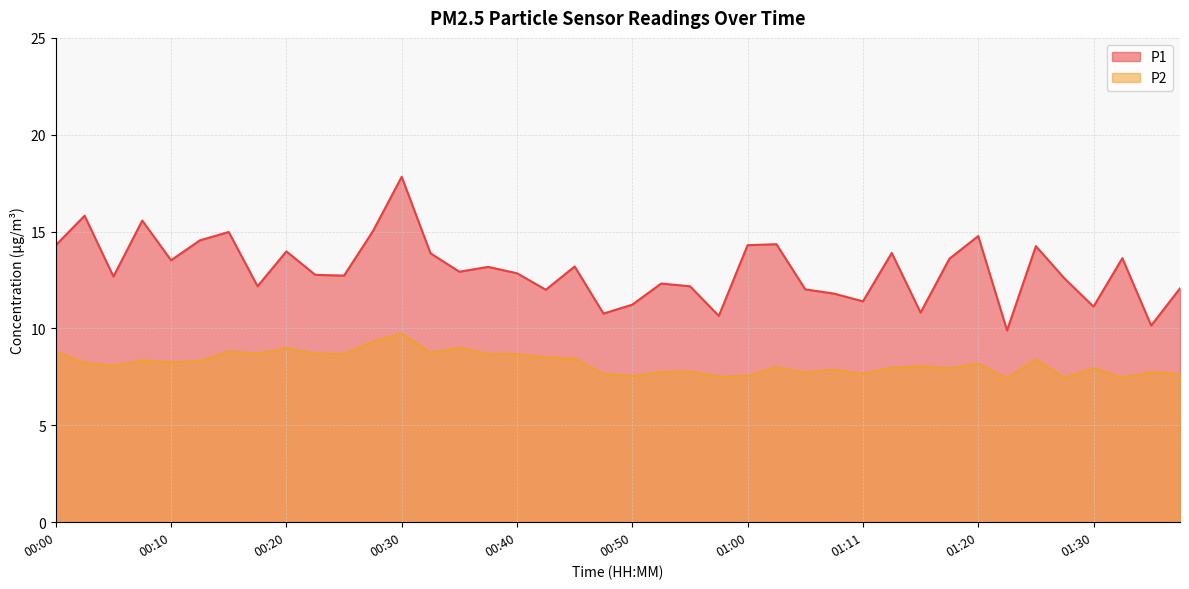

How many interior local peaks does the P1 series have?

13